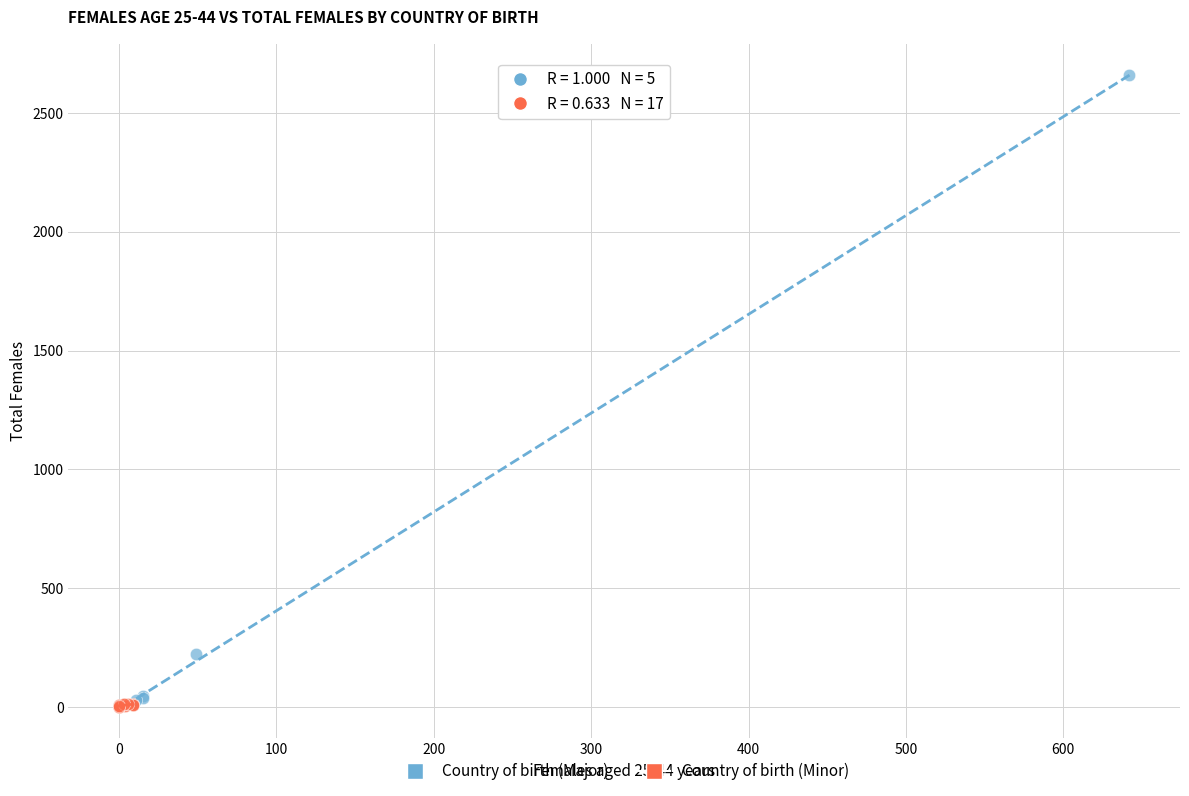

Which series contains the lowest Y value?

Country of birth (Minor)